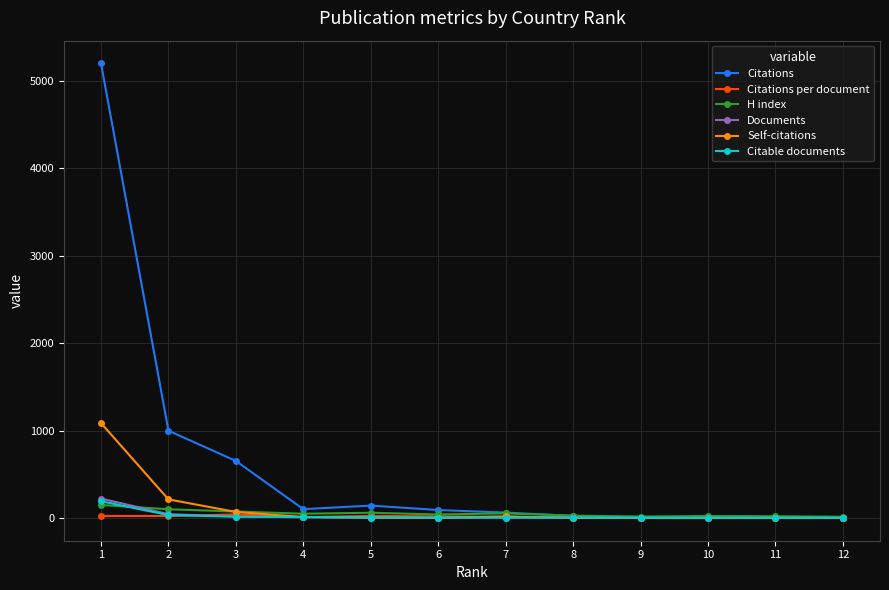

What is the difference between the maximum and minimum values in the Documents series?

221.0